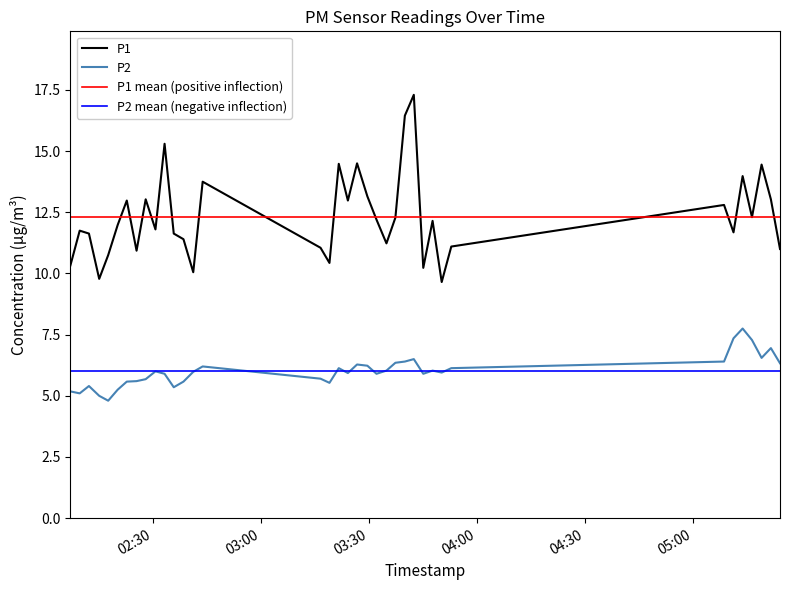

What is the maximum value shown in the chart?

17.3